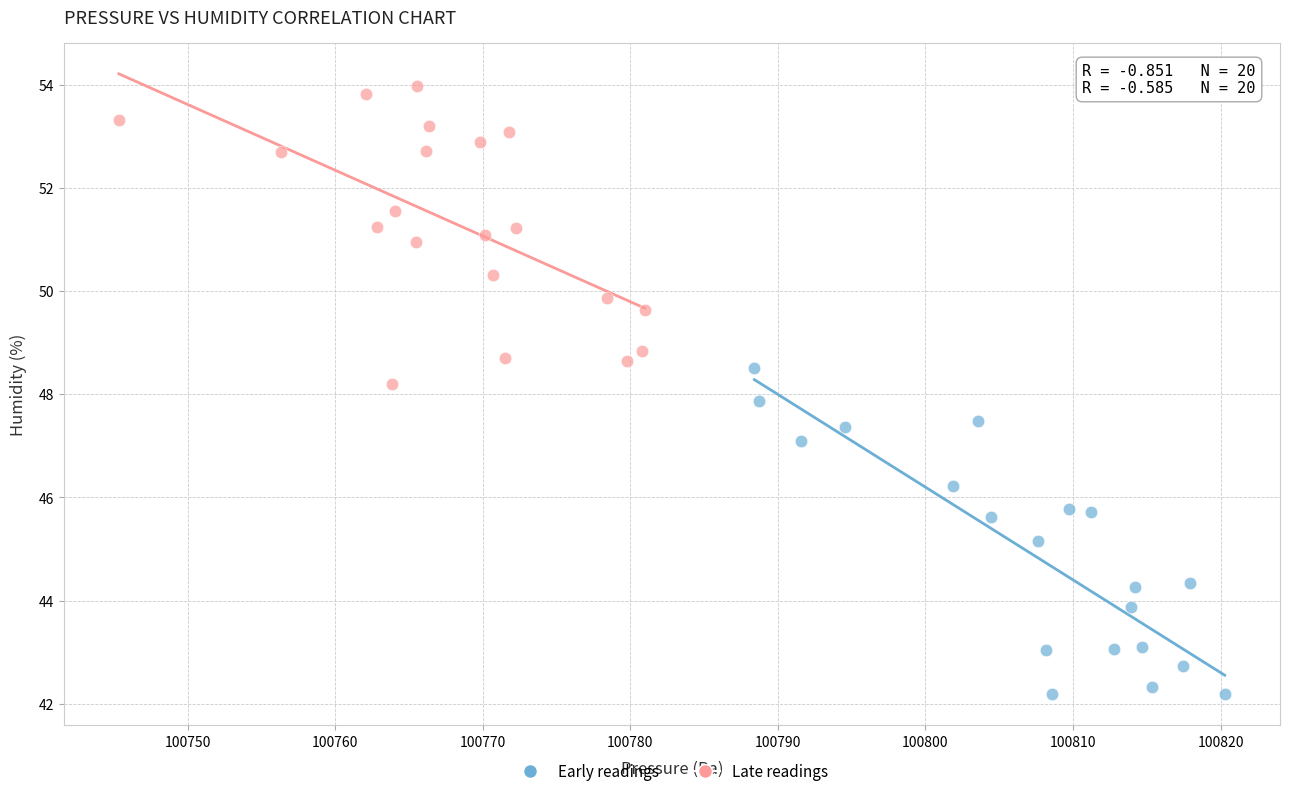

Which series has the widest spread of Y values?

Early readings